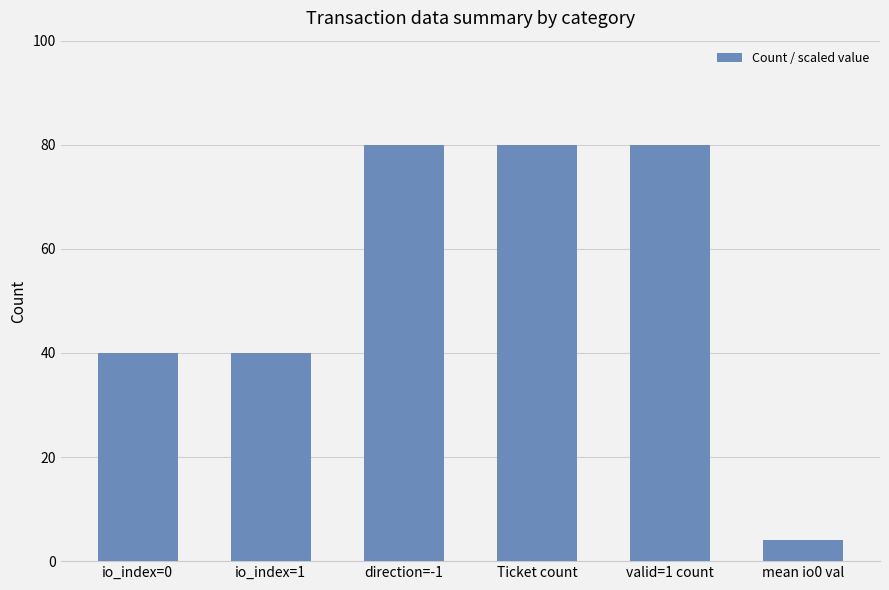

What position from the right is io_index=0?

6